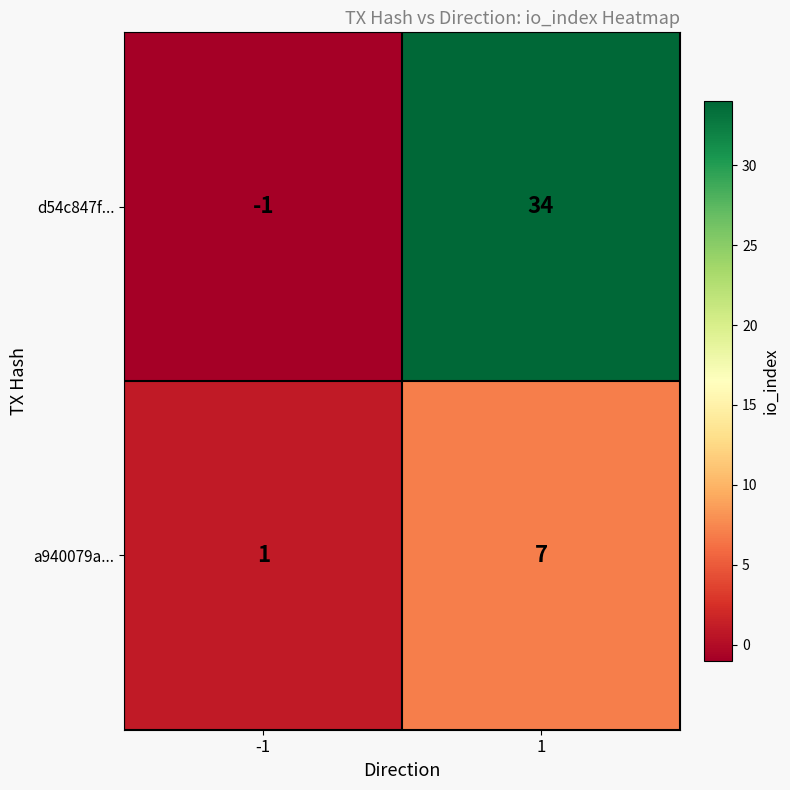

What is the maximum value shown in the chart?

34